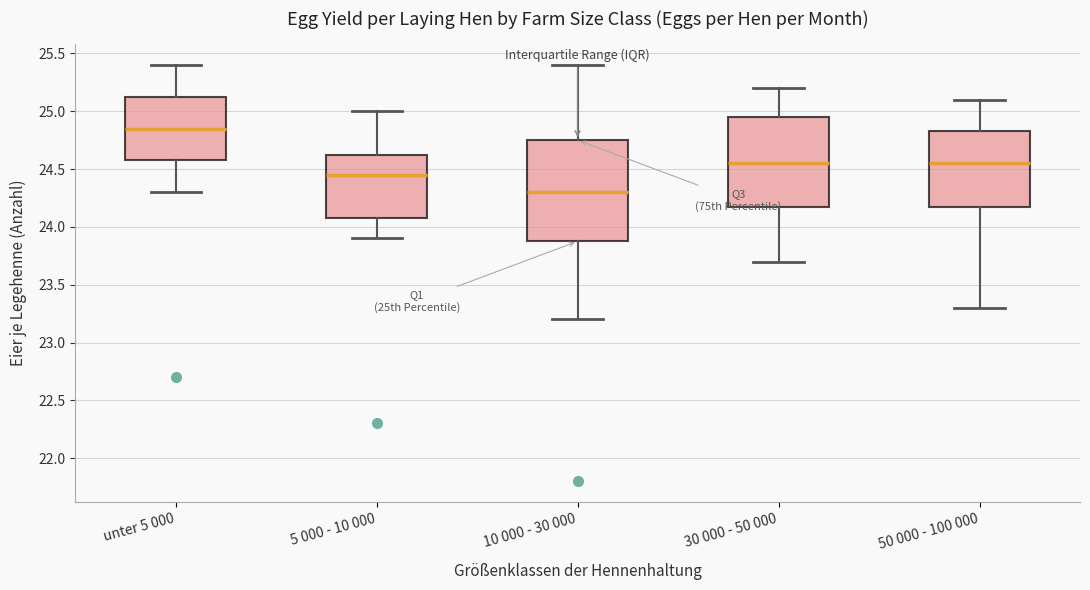

Reading left to right, transcribe this box plot: for each box, give where its median line is, the range the box spans, and where its two whiskers end, as read against the y-axis. The values are not printed on the chart, so give them approximately, as read against the axis.

unter 5 000: median 24.85, box 24.60 to 25.15, whiskers 24.30 to 25.40
5 000 - 10 000: median 24.45, box 24.10 to 24.65, whiskers 23.90 to 25.00
10 000 - 30 000: median 24.30, box 23.90 to 24.75, whiskers 23.20 to 25.40
30 000 - 50 000: median 24.55, box 24.20 to 24.95, whiskers 23.70 to 25.20
50 000 - 100 000: median 24.55, box 24.20 to 24.85, whiskers 23.30 to 25.10